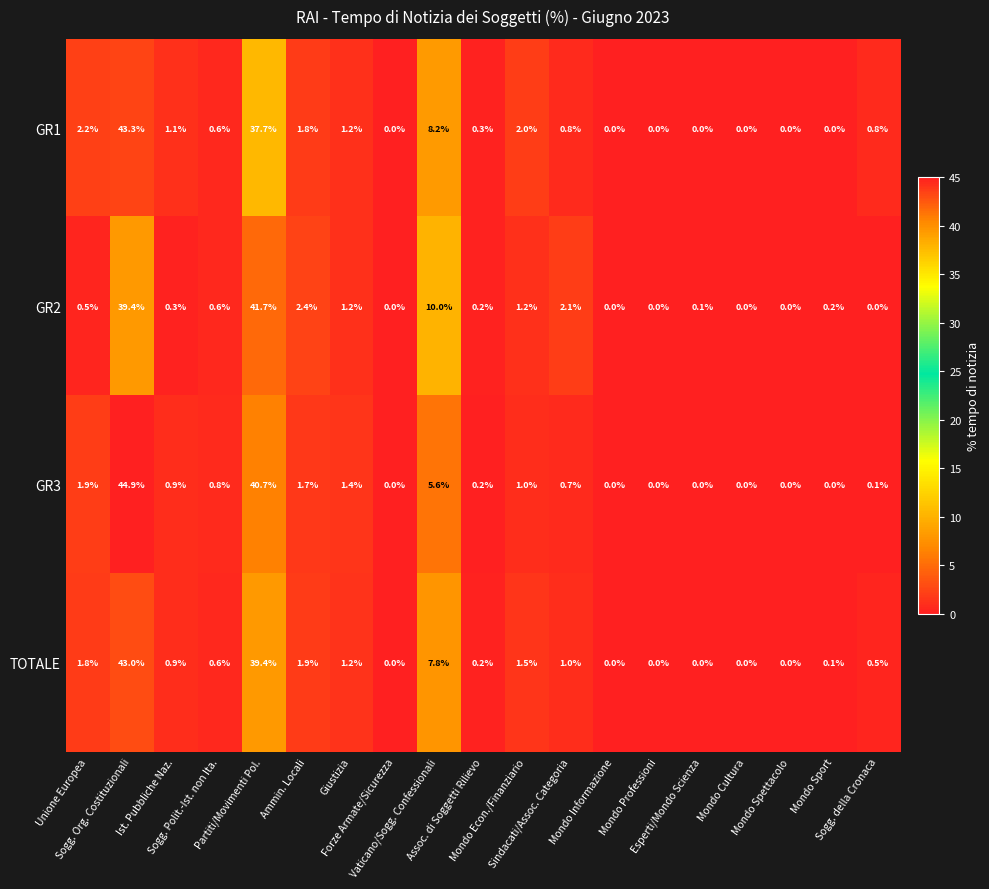

What is the sum of all GR2 values?

99.9